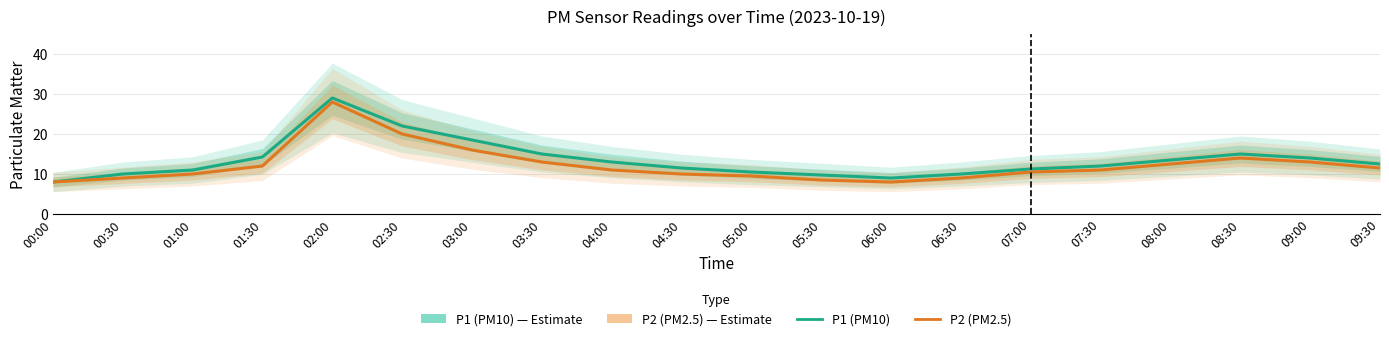

Rank the categories by P1 (PM10) value from lowest to highest.

00:00, 06:00, 05:30, 00:30, 06:30, 05:00, 01:00, 07:00, 04:30, 07:30, 09:30, 04:00, 08:00, 09:00, 01:30, 03:30, 08:30, 03:00, 02:30, 02:00